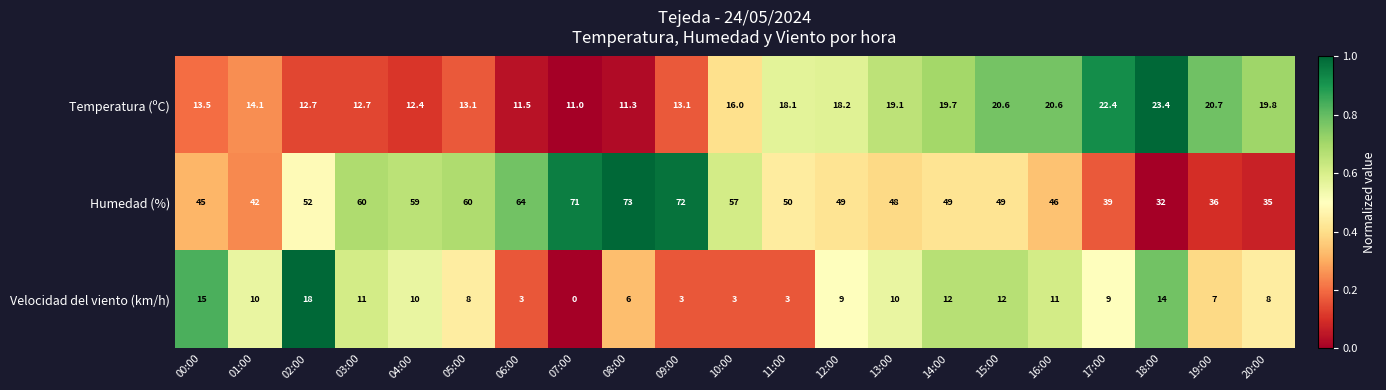

At which label is Humedad (%) closest to 52?

02:00